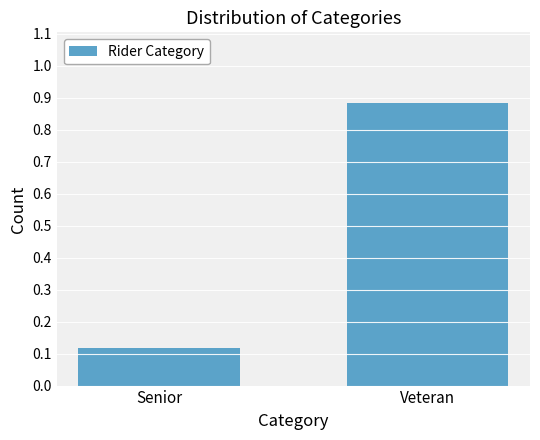

Does the chart contain any negative values?

No